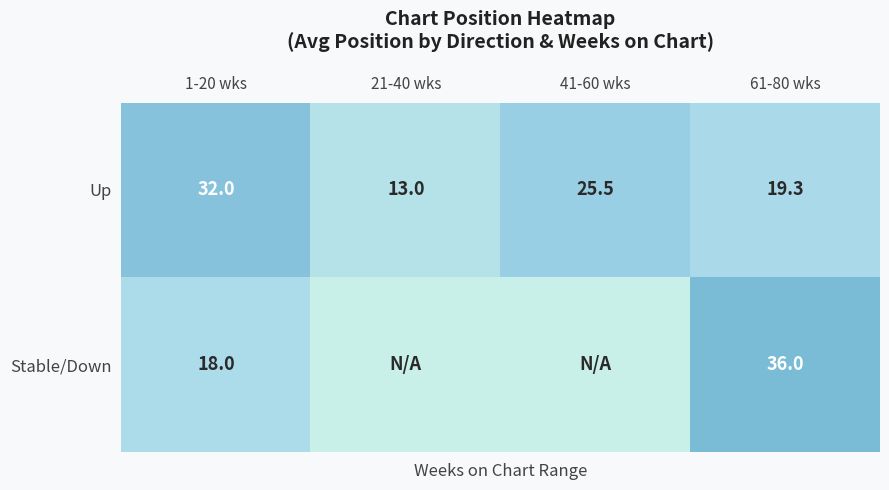

What is the lowest value of the Up series?

13.0